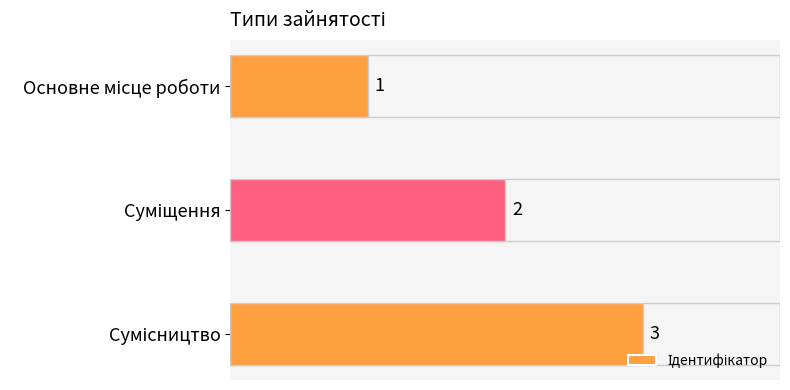

Between Сумісництво and Суміщення, which is larger?

Сумісництво